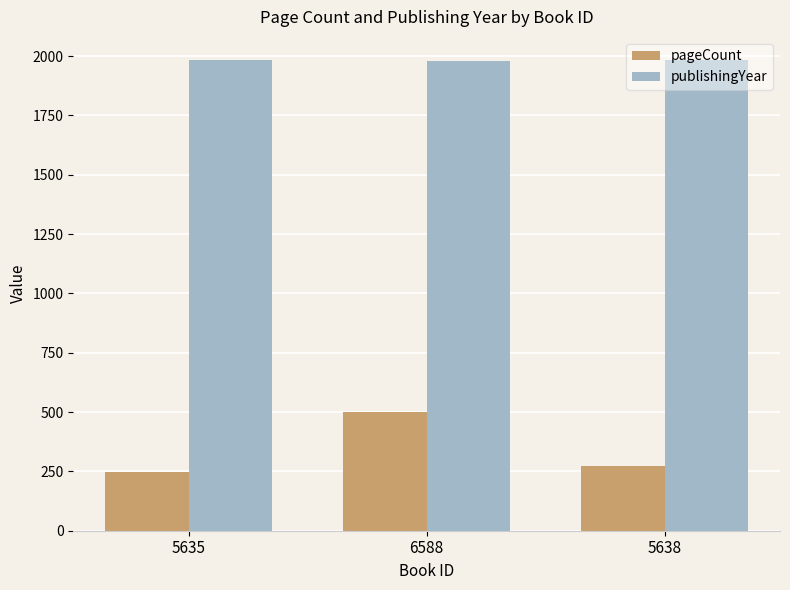

Which series has the largest total across all categories?

publishingYear